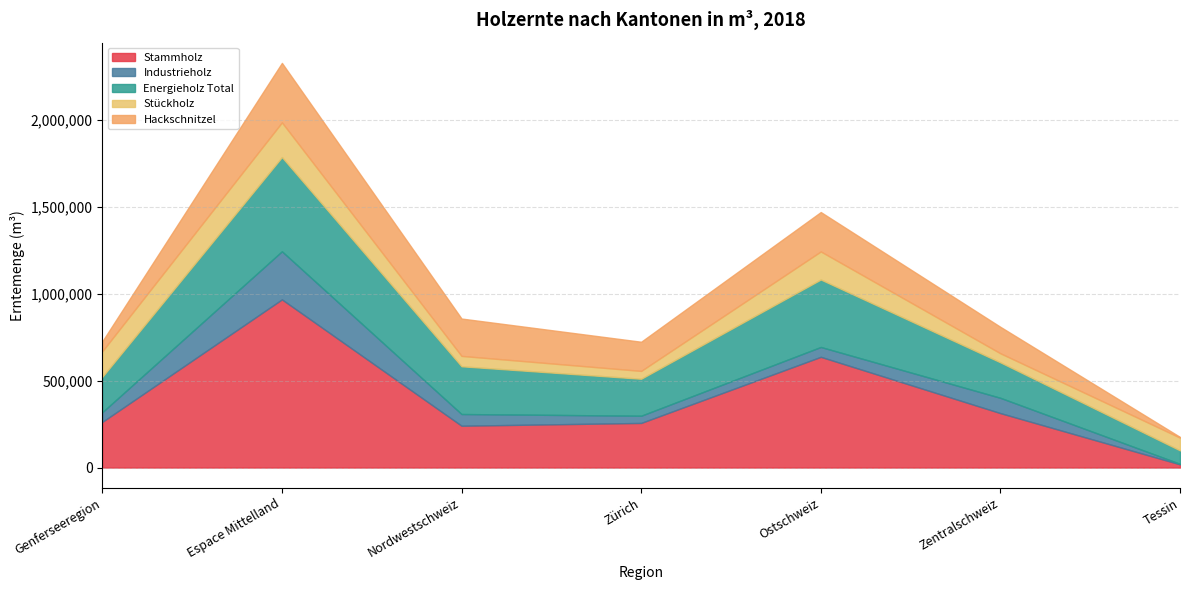

What is the total value across all series at Genferseeregion?

726181